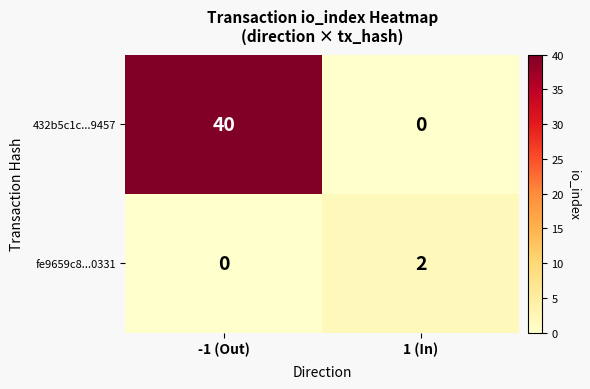

Which series has the widest spread of values?

432b5c1c...9457